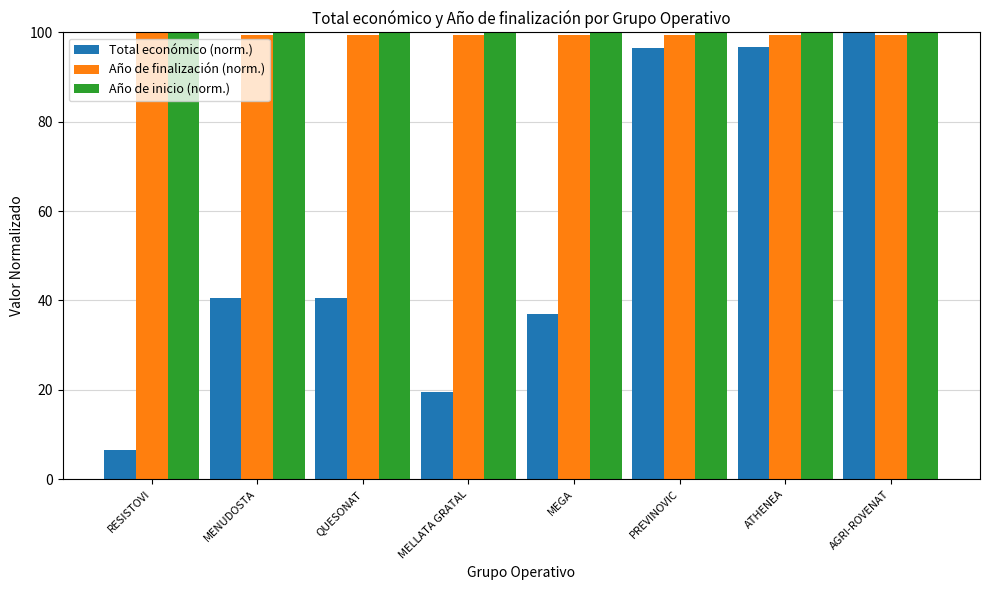

What is the difference between the highest and lowest values at QUESONAT?

59.3